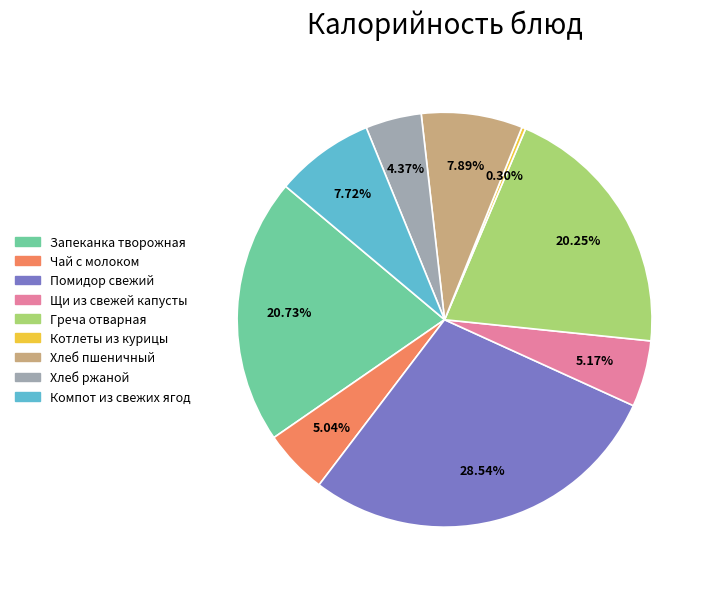

How much of the chart is everything except Запеканка творожная?

79.3%